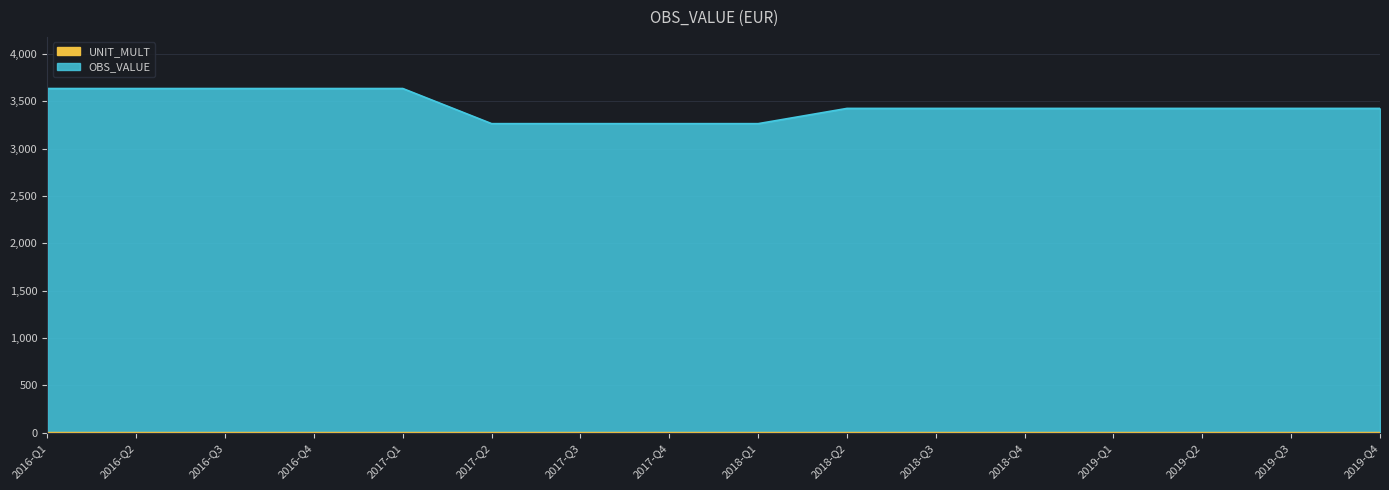

Does the chart display data point markers on the line(s)?

No